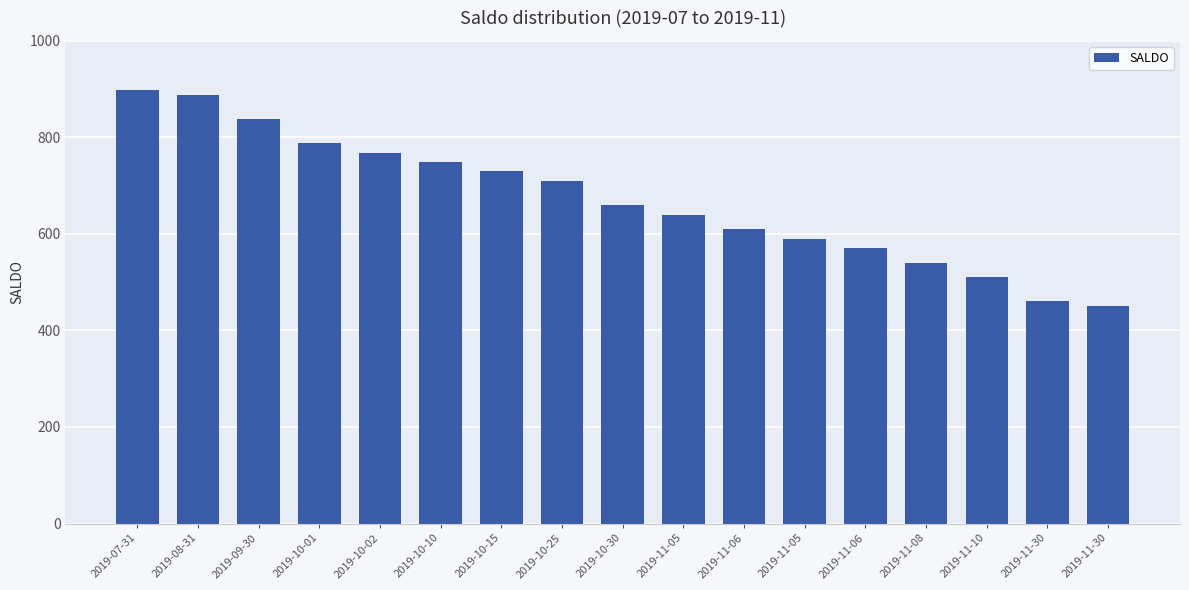

Are the bars horizontal?

No